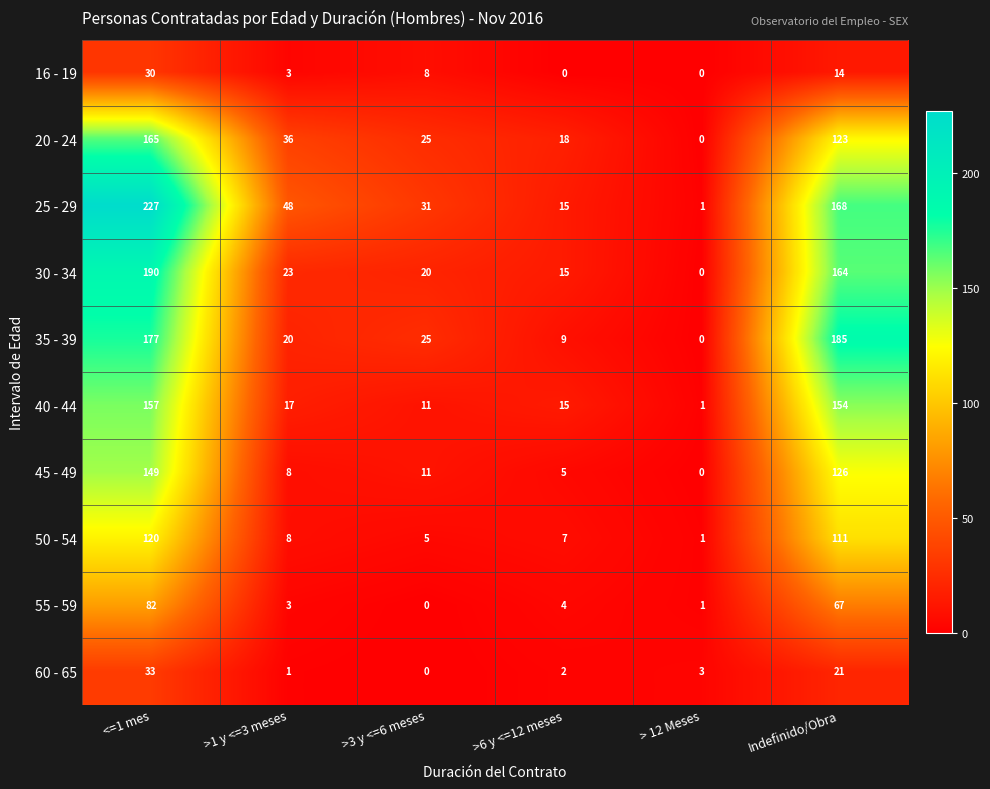

How many series are shown in this chart?

10